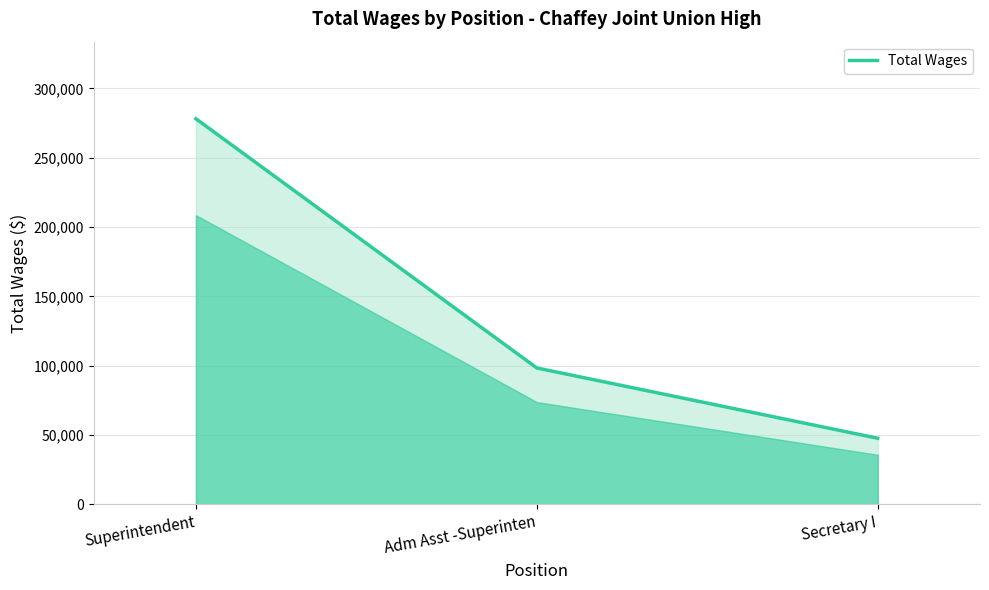

Approximately how many times larger is the value at Adm Asst -Superinten compared to Superintendent?

0.4